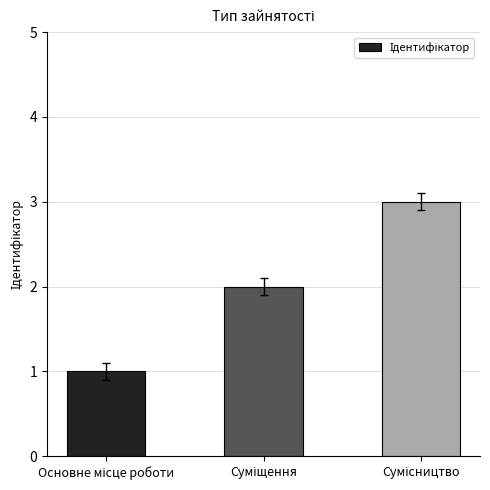

What is the maximum value shown in the chart?

3